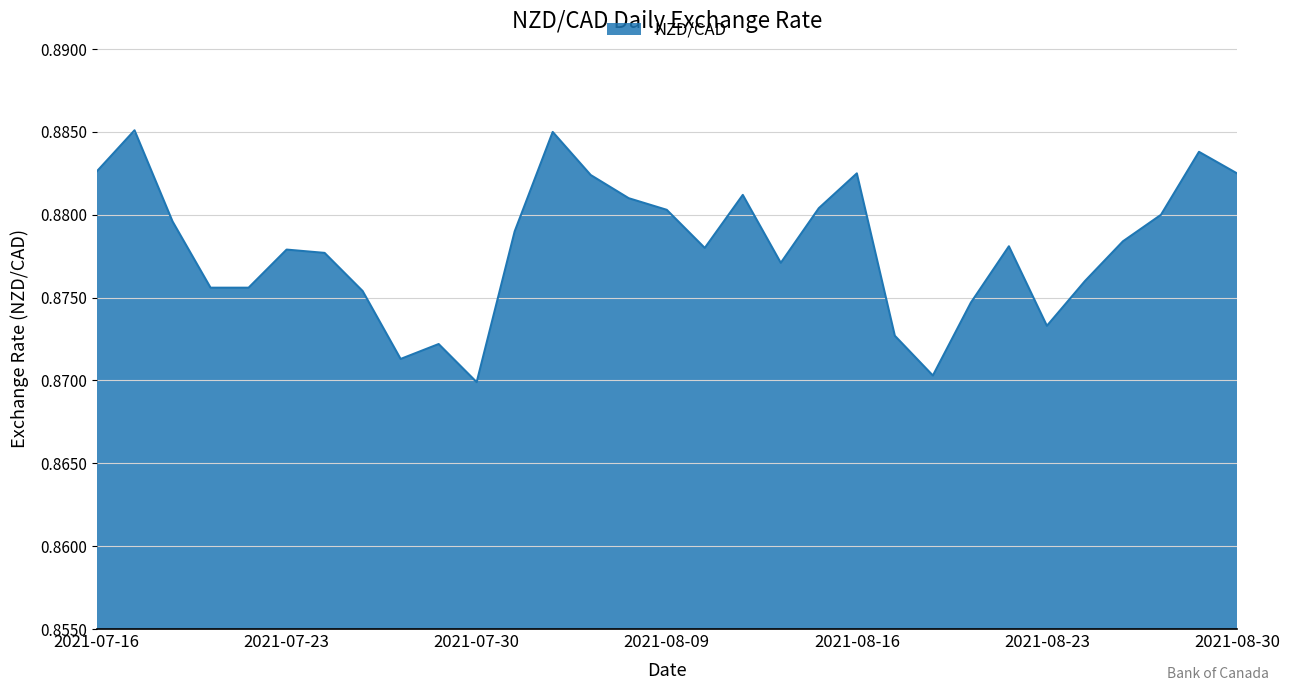

How many lines are shown in the chart?

1